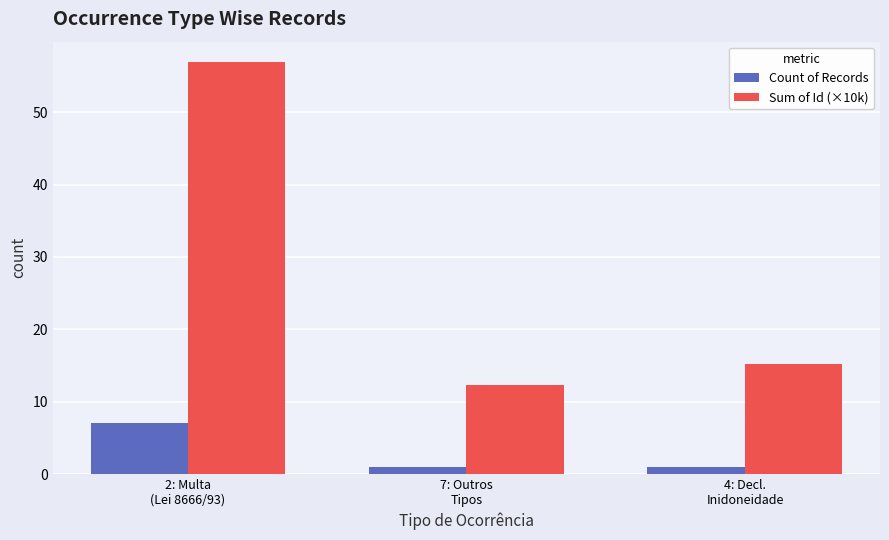

What is the maximum value for Count of Records?

7.0